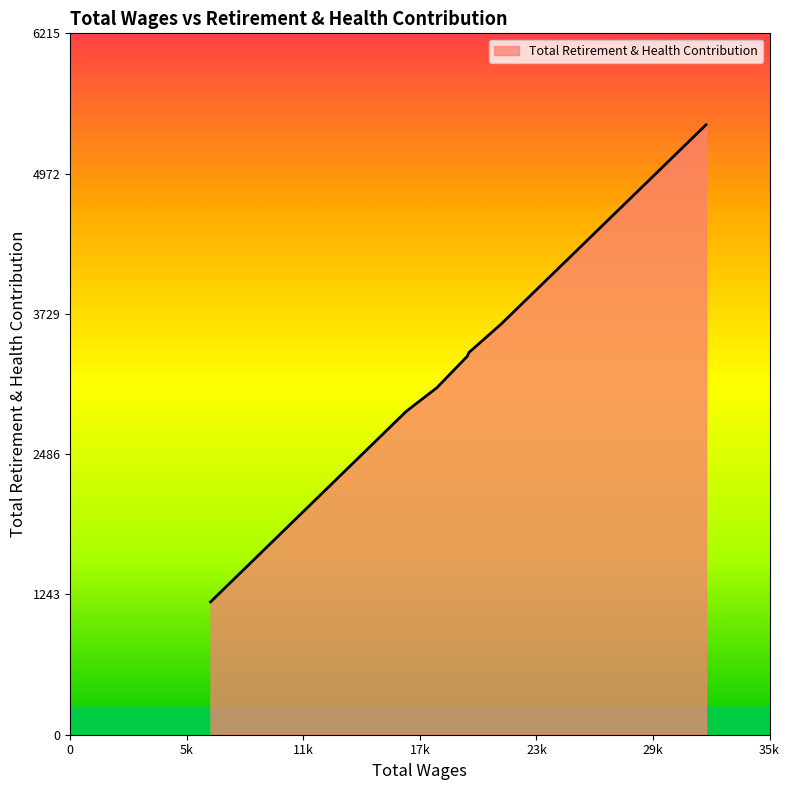

What is the sum of all values?

22905